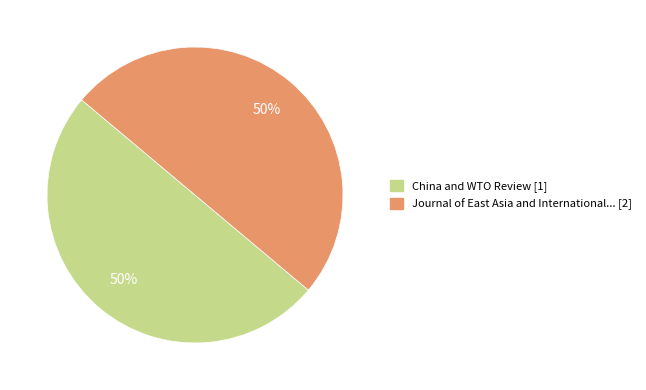

To the nearest percent, what is the average slice percentage?

50%